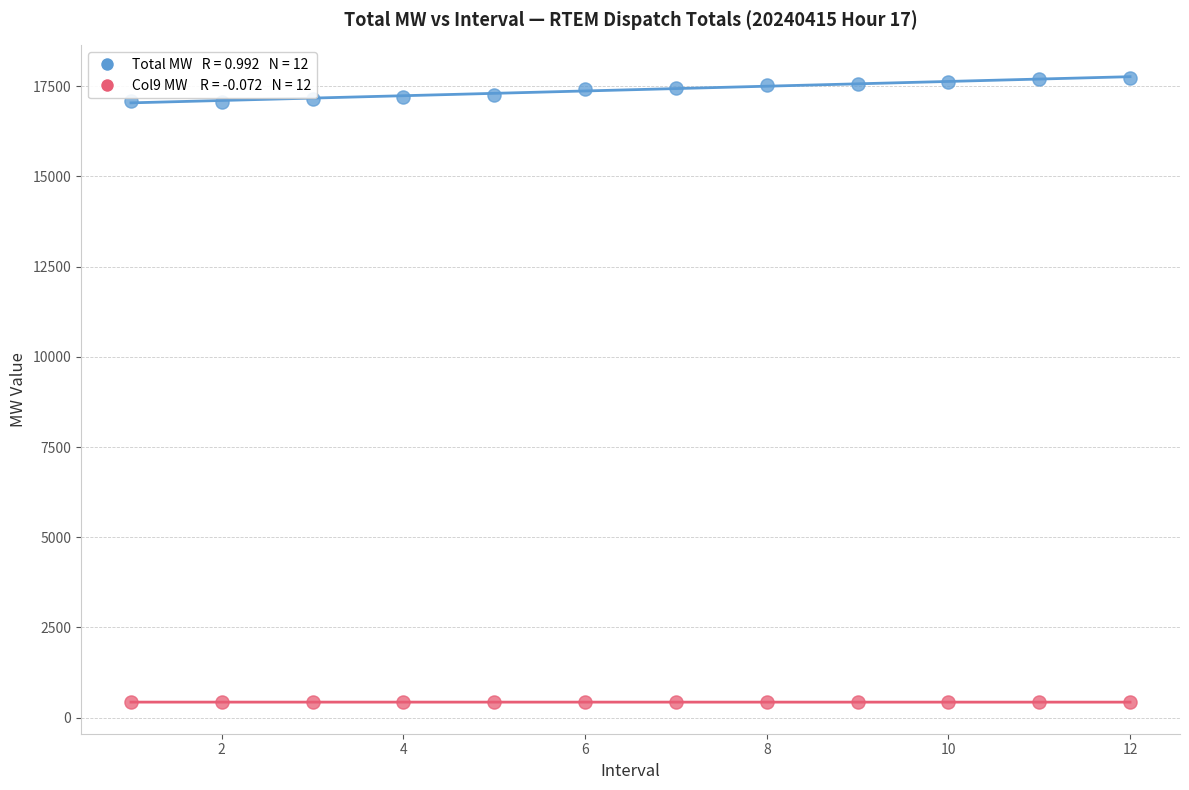

Across all data points, what is the range of Y values (max minus min)?

17312.5